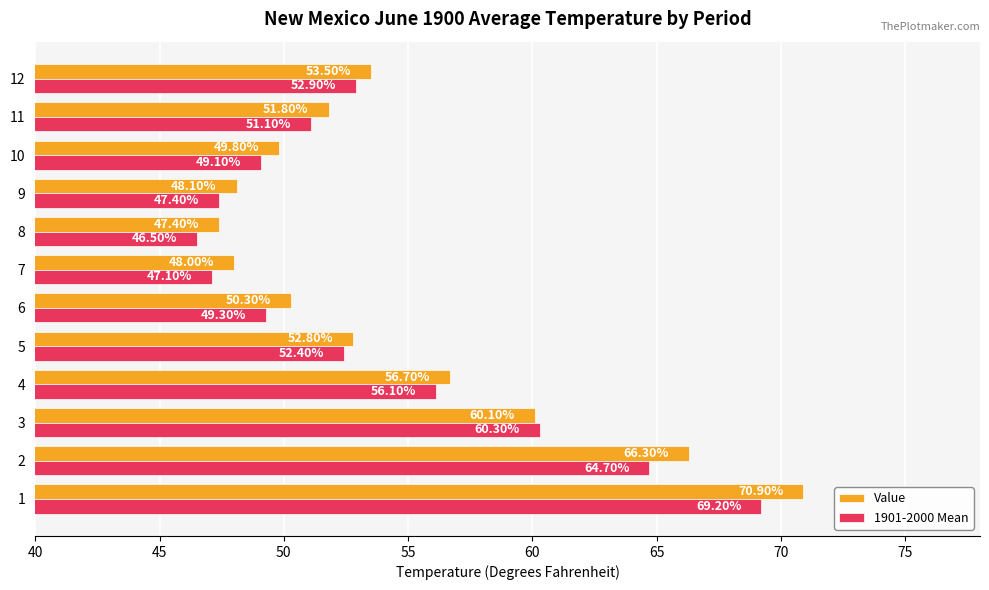

Rank the series at 10 from highest to lowest value.

Value, 1901-2000 Mean